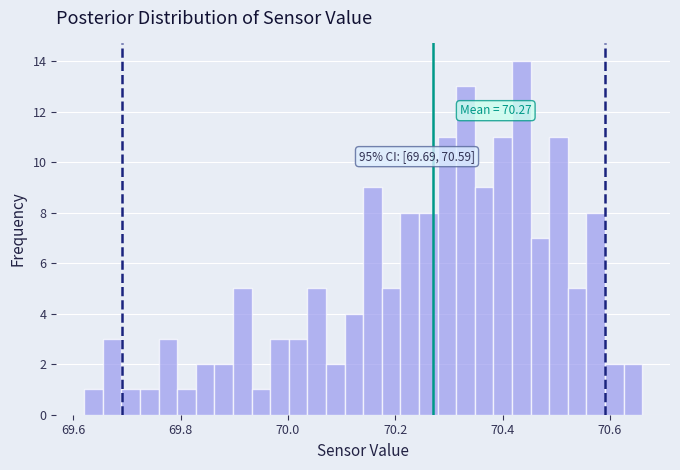

Around what value on the x-axis is the tallest bar? Give the approximate position of its centre, as read against the axis.

70.44